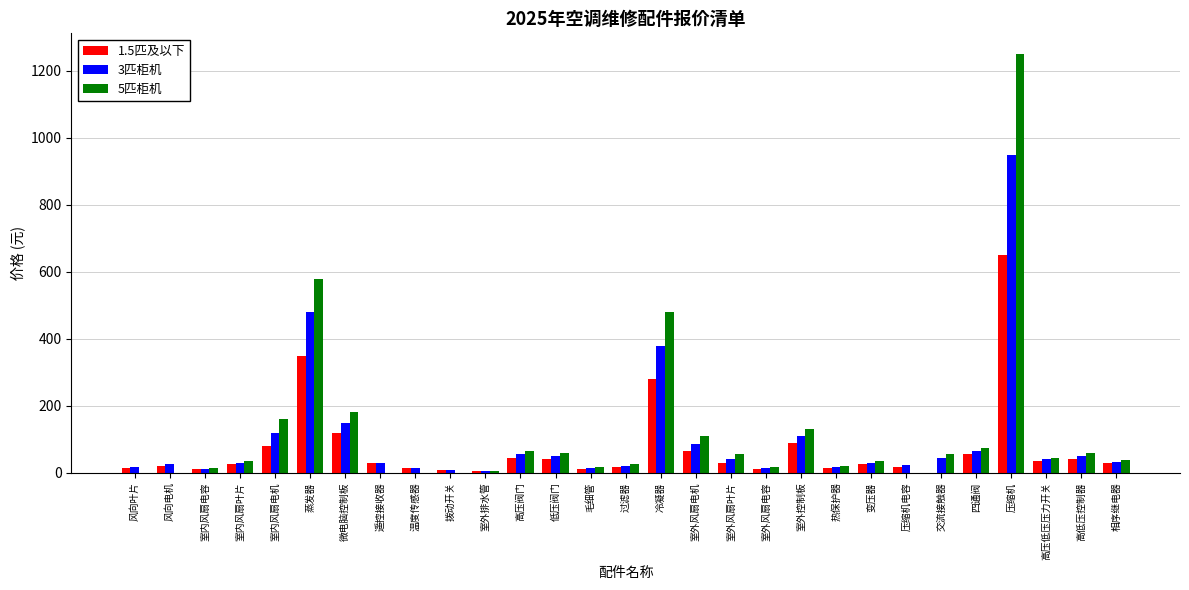

How many series are shown in this chart?

3